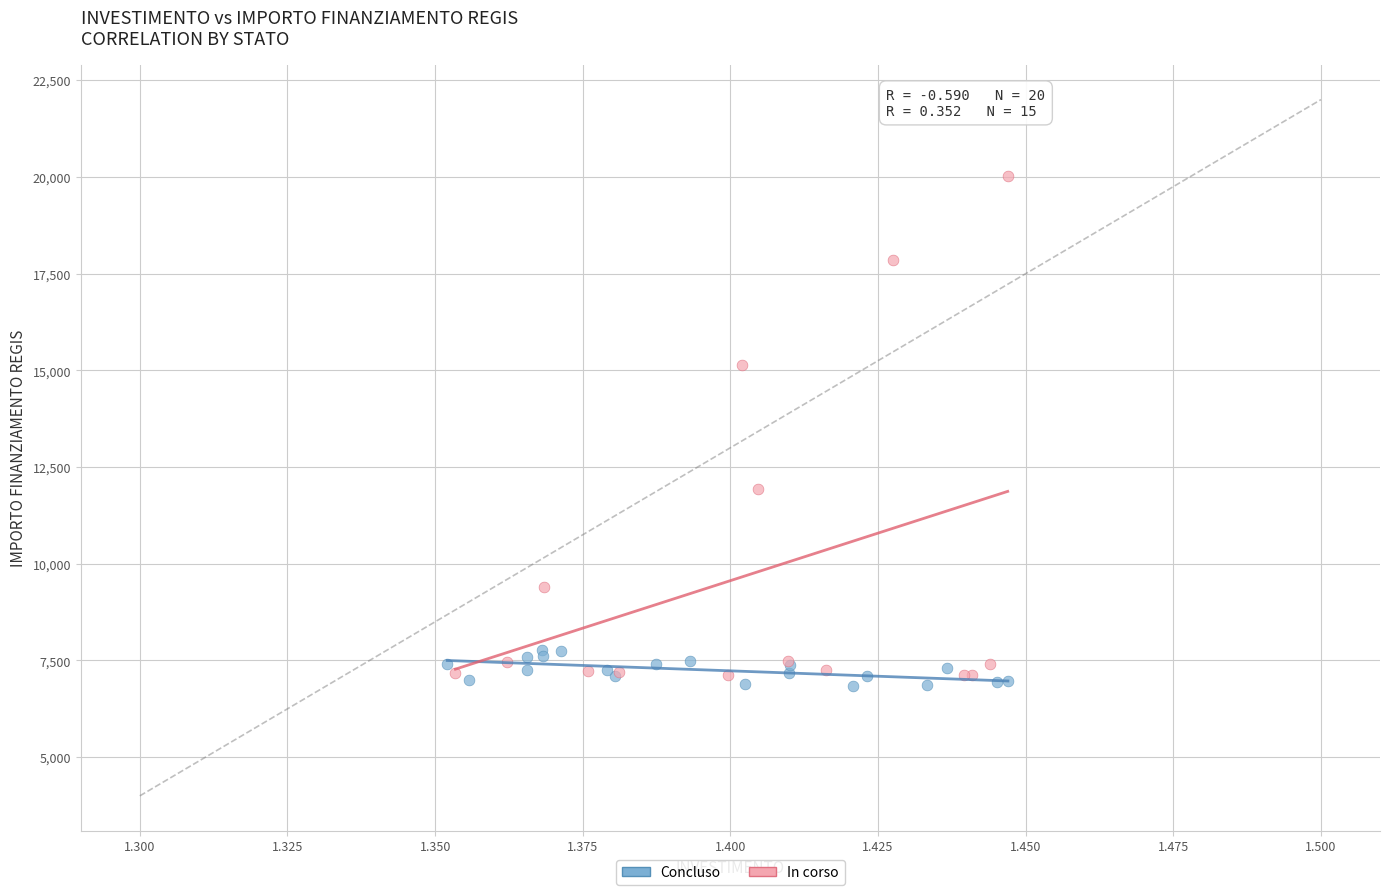

Which series has the largest Y range (max minus min)?

In corso